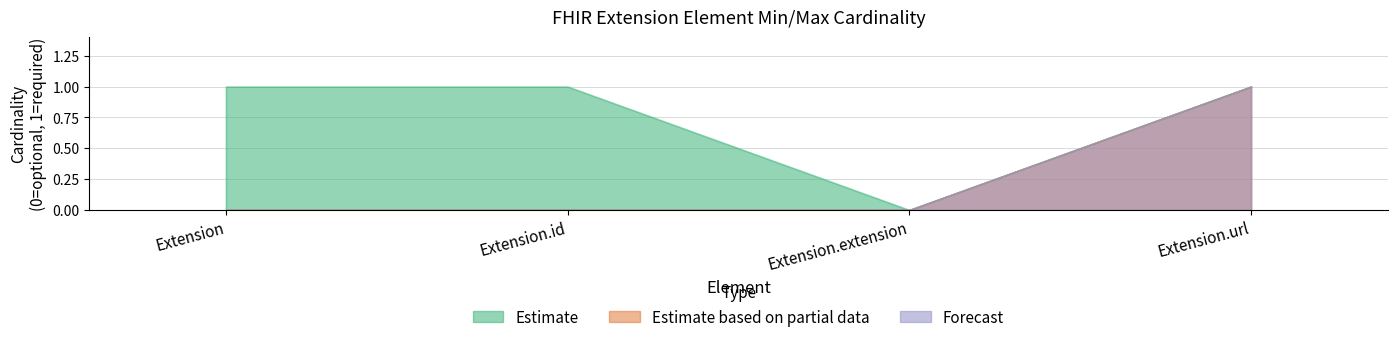

What is the difference between the maximum and minimum values in the Estimate based on partial data series?

1